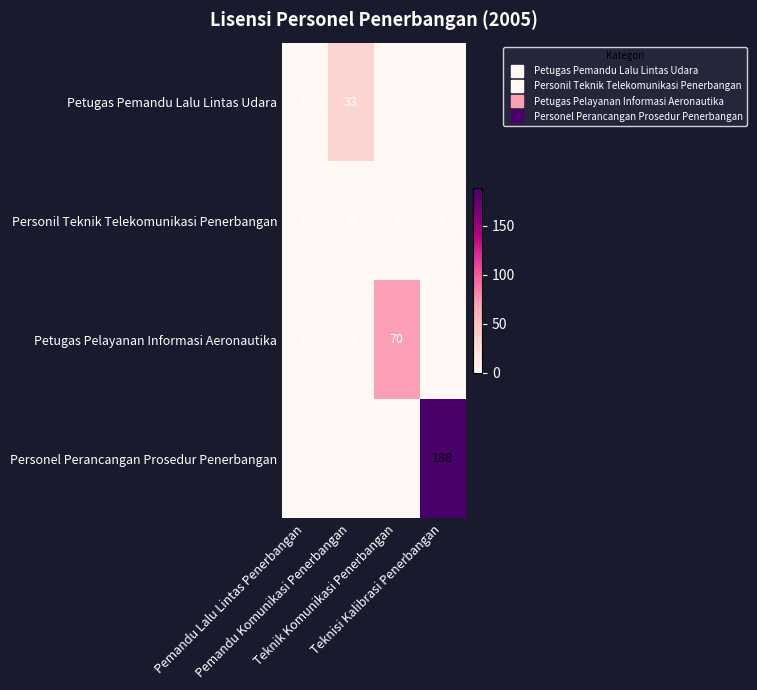

Which series has the widest spread of values?

Personel Perancangan Prosedur Penerbangan